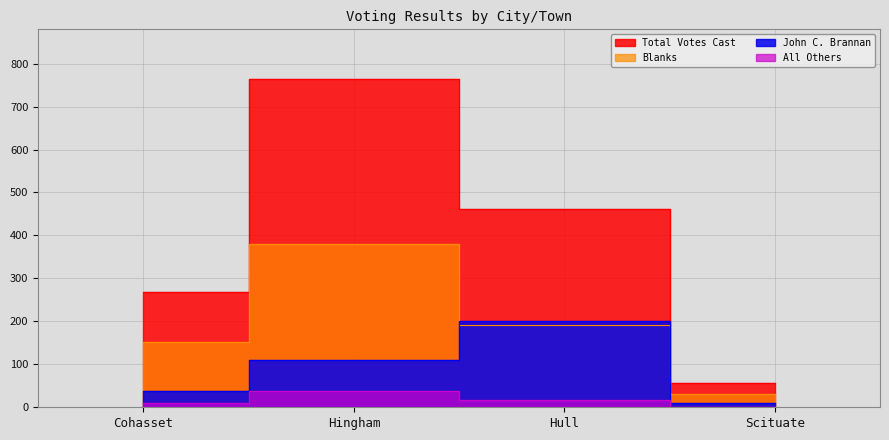

At which label is John C. Brannan closest to 105?

Hingham